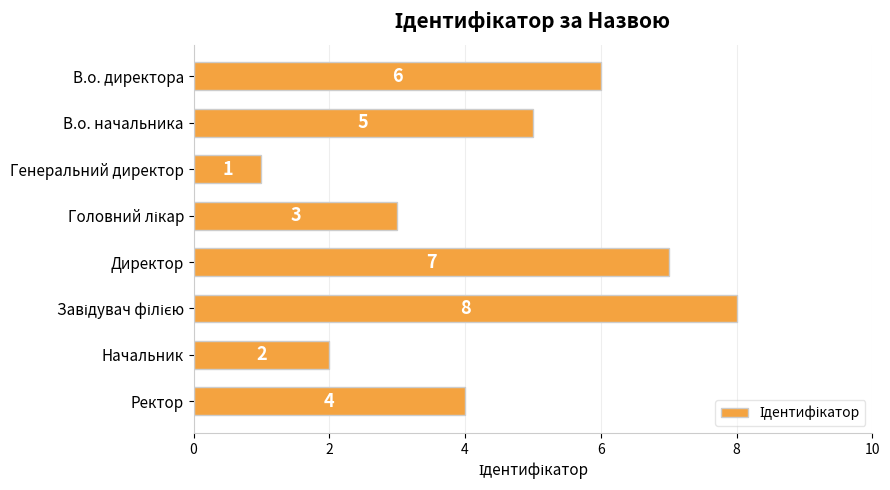

What is the sum of the values at Начальник and Ректор?

6